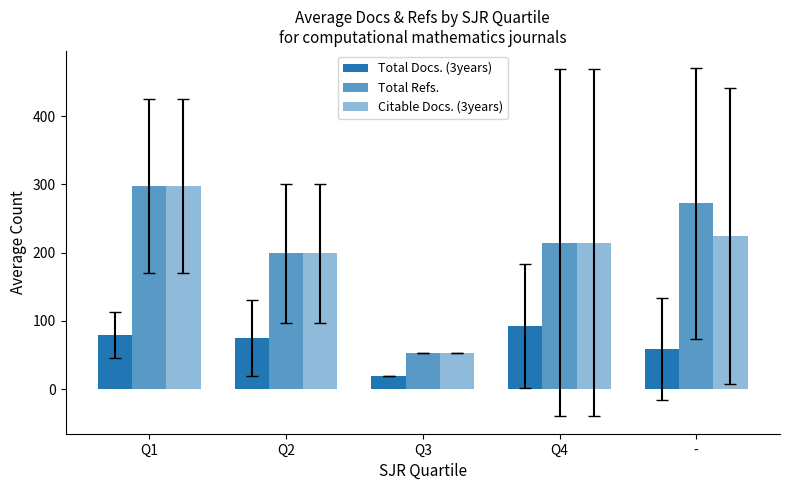

How many data points in Total Refs. are above 214?

3